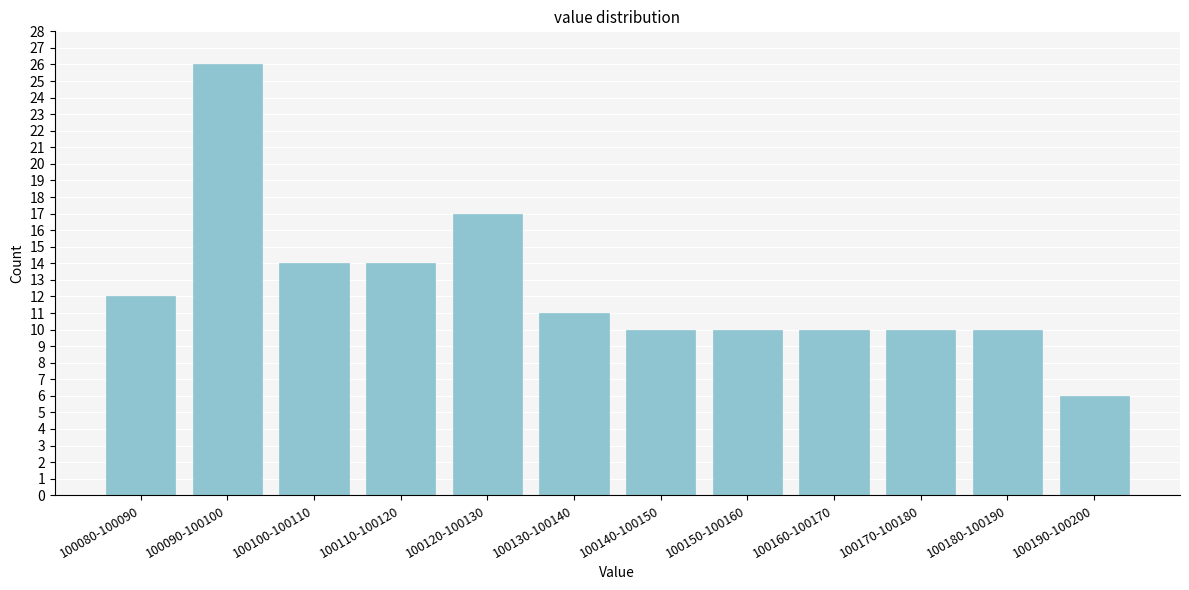

Reading left to right, extract all data points from this chart.

12	26	14	14	17	11	10	10	10	10	10	6